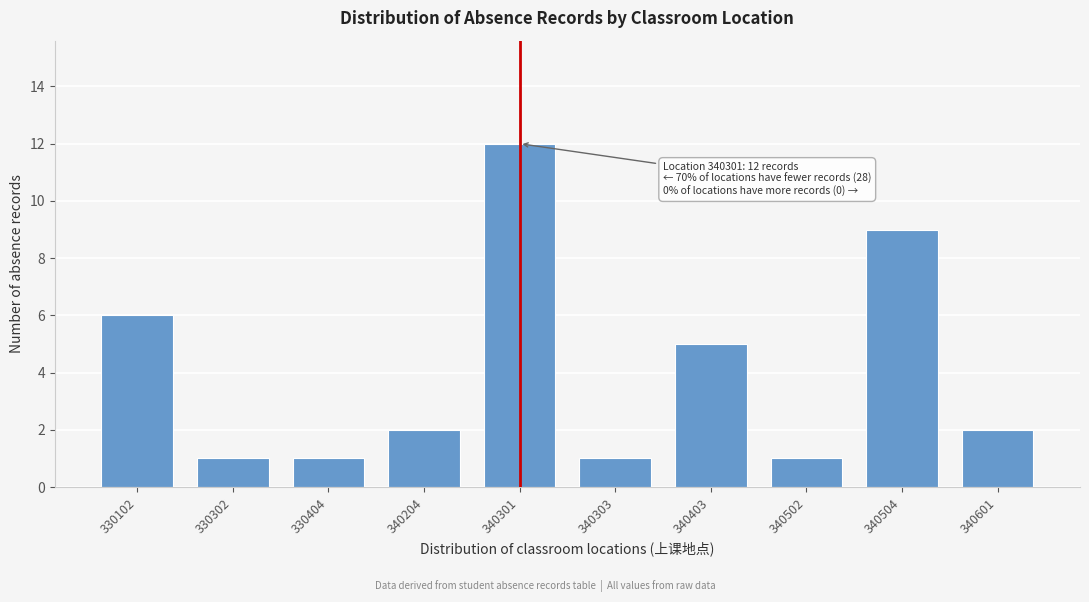

Reading right to left, transcribe all the data shown in this chart.

2	9	1	5	1	12	2	1	1	6